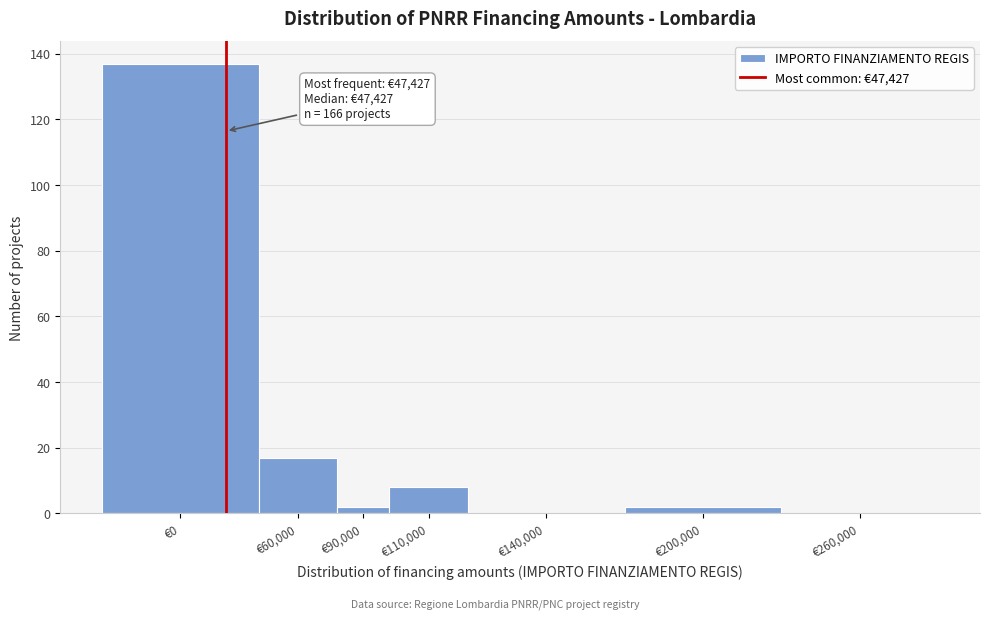

Approximately how many times larger is the value at €0 compared to €60,000?

8.1